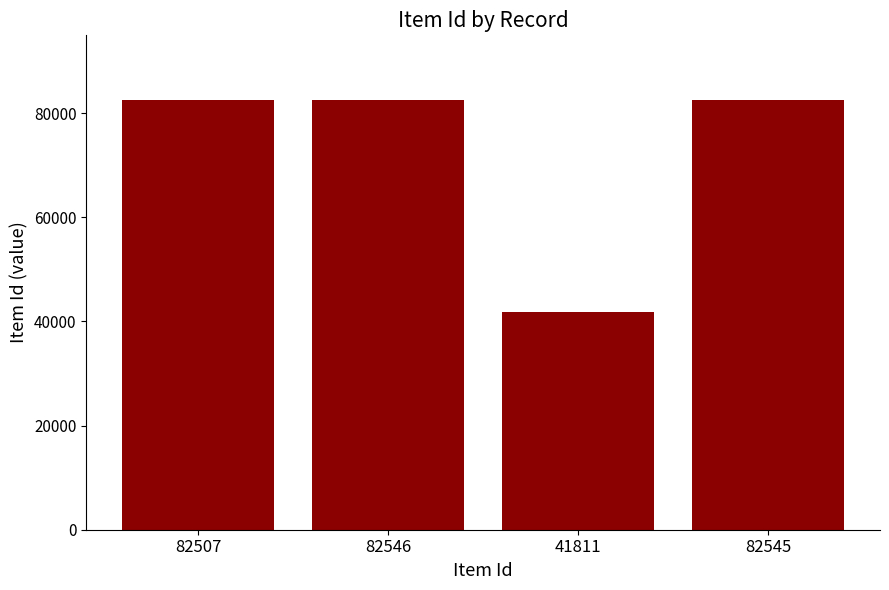

Which label corresponds to the smallest value in the chart?

41811